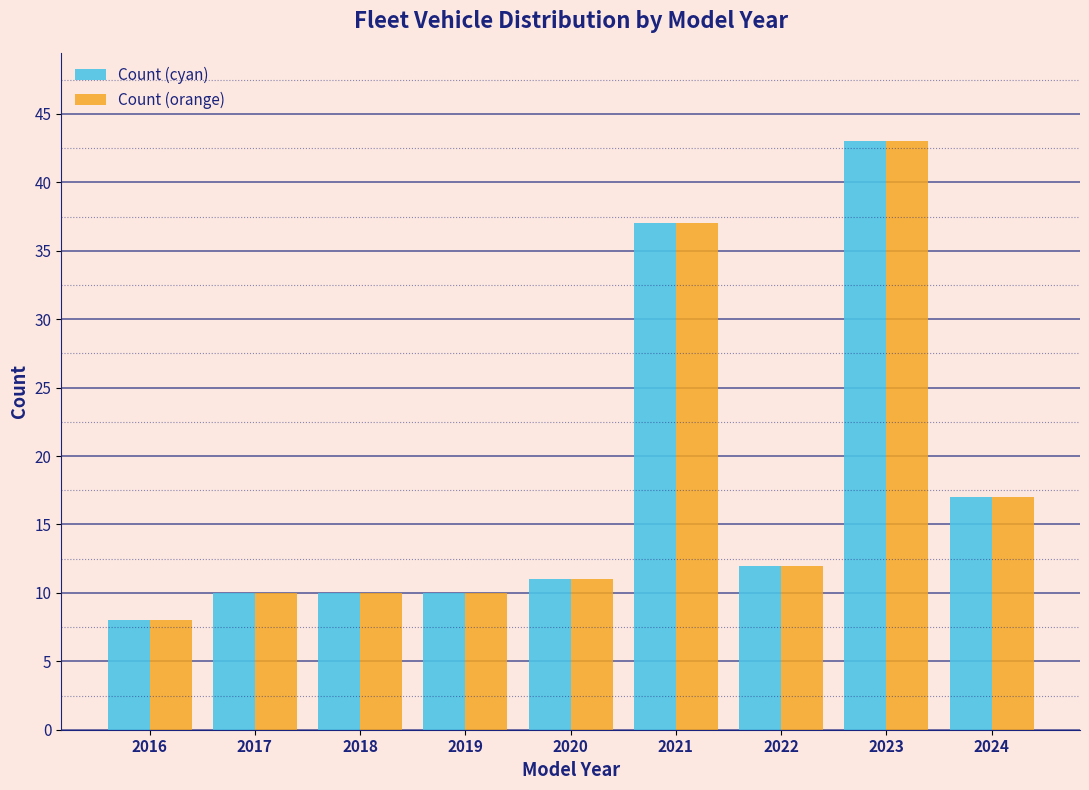

Reading left to right, extract all data points from this chart.

Count (cyan): 2016=8	2017=10	2018=10	2019=10	2020=11	2021=37	2022=12	2023=43	2024=17
Count (orange): 2016=8	2017=10	2018=10	2019=10	2020=11	2021=37	2022=12	2023=43	2024=17